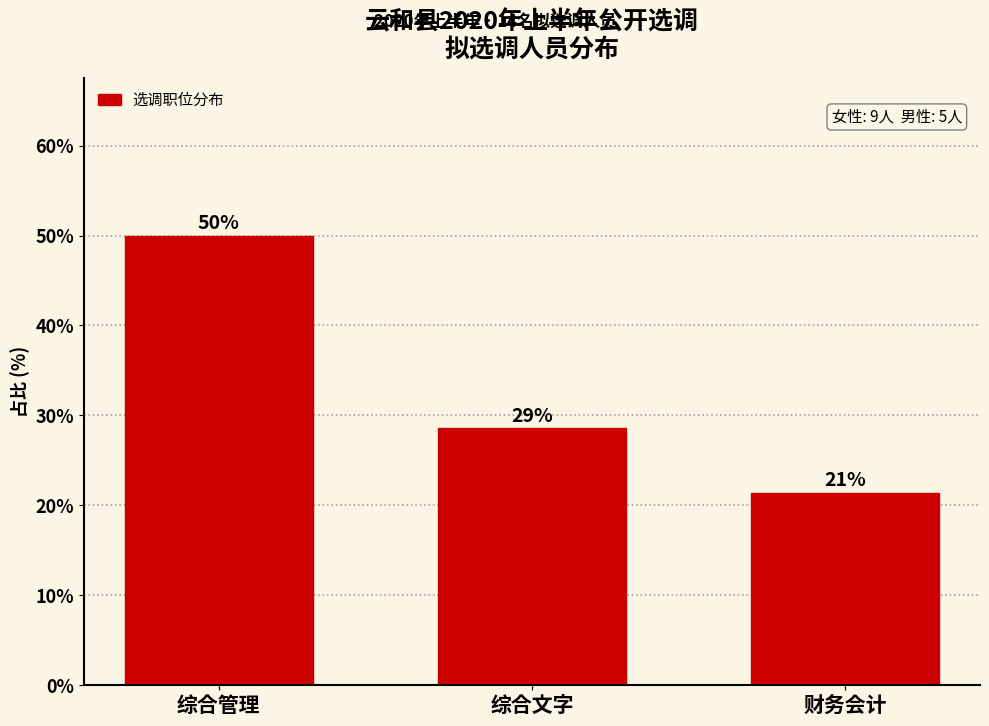

Does the chart contain any negative values?

No